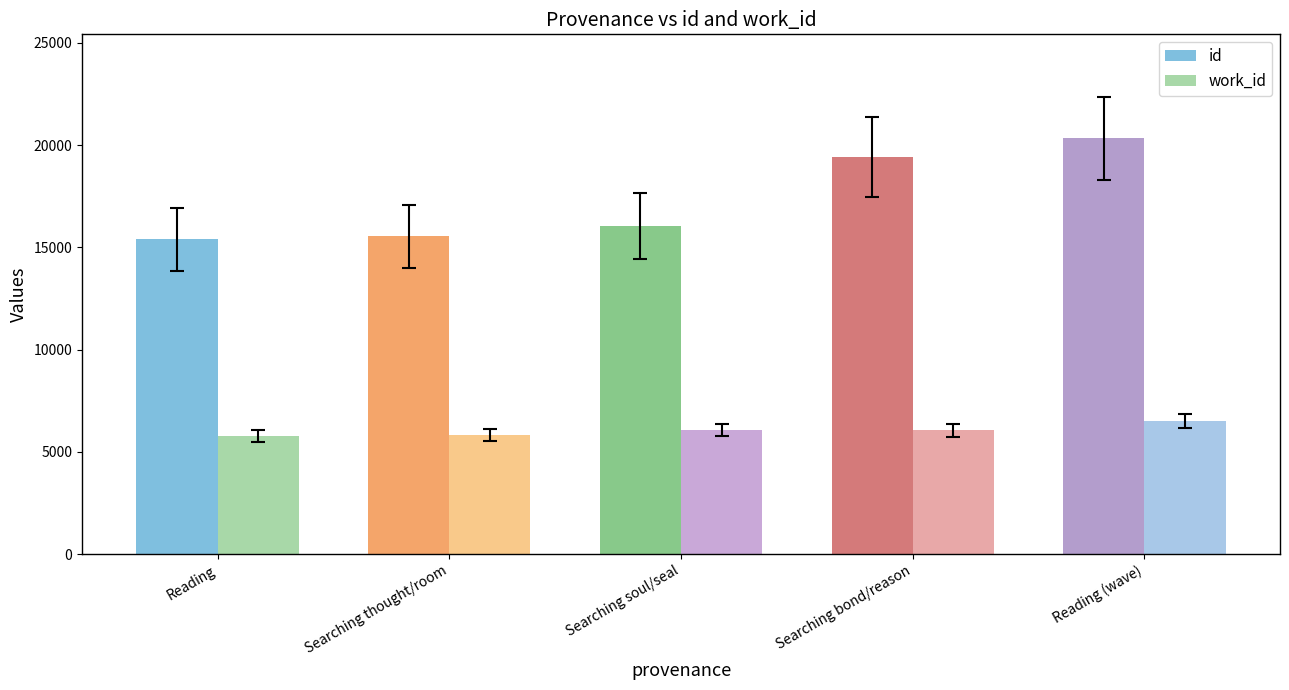

How many series are shown in this chart?

2